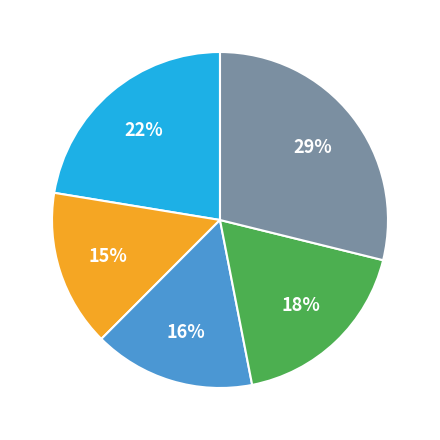

To the nearest percent, what is the difference between the largest and smallest slice percentages?

14%